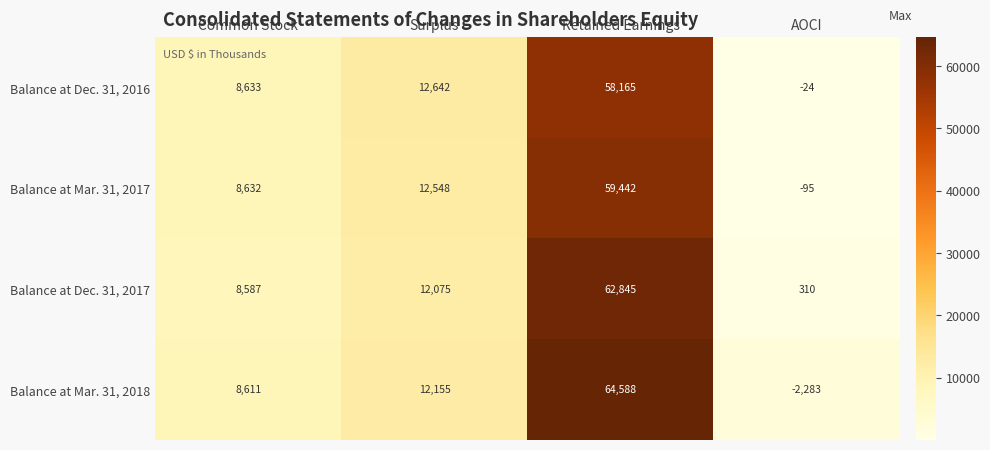

List the series in order of their peak value, lowest first.

Balance at Dec. 31, 2016, Balance at Mar. 31, 2017, Balance at Dec. 31, 2017, Balance at Mar. 31, 2018